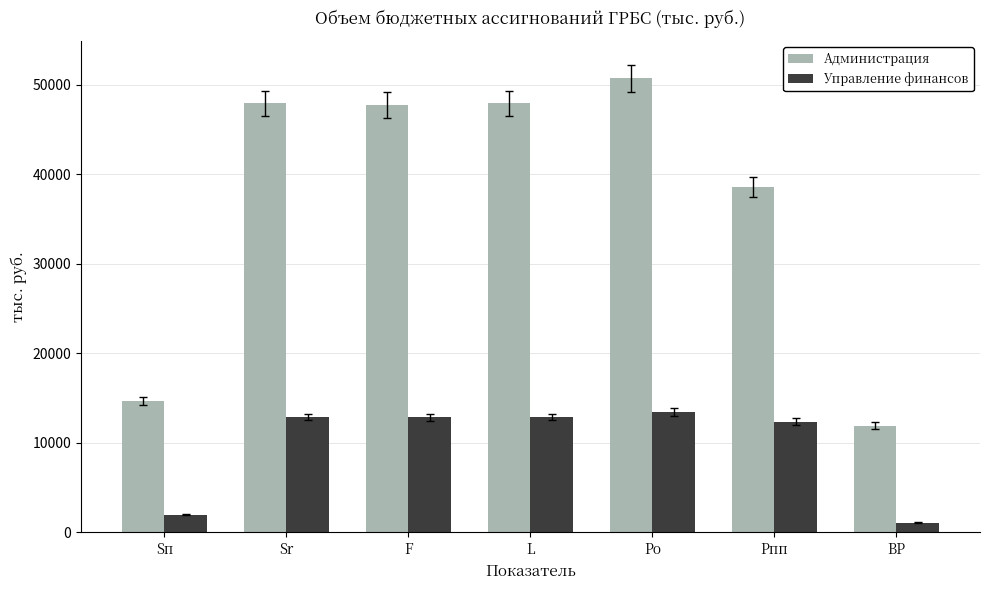

What position from the left is Sп?

1